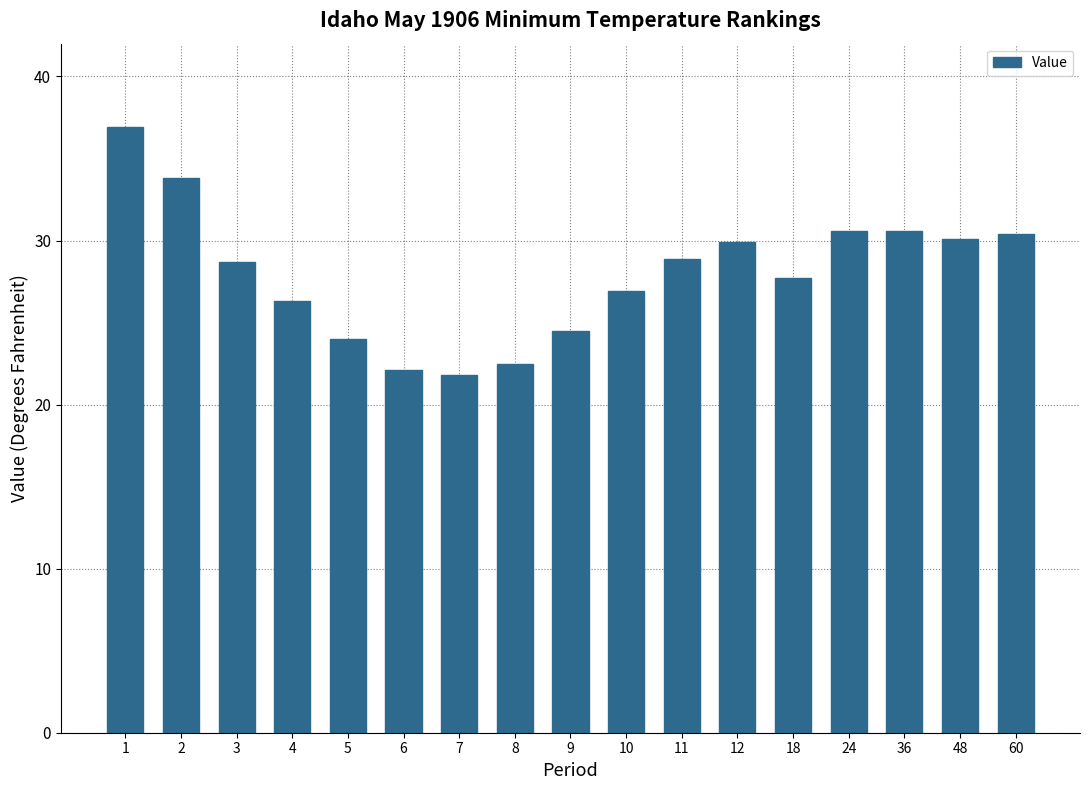

How many data points does each series have?

17